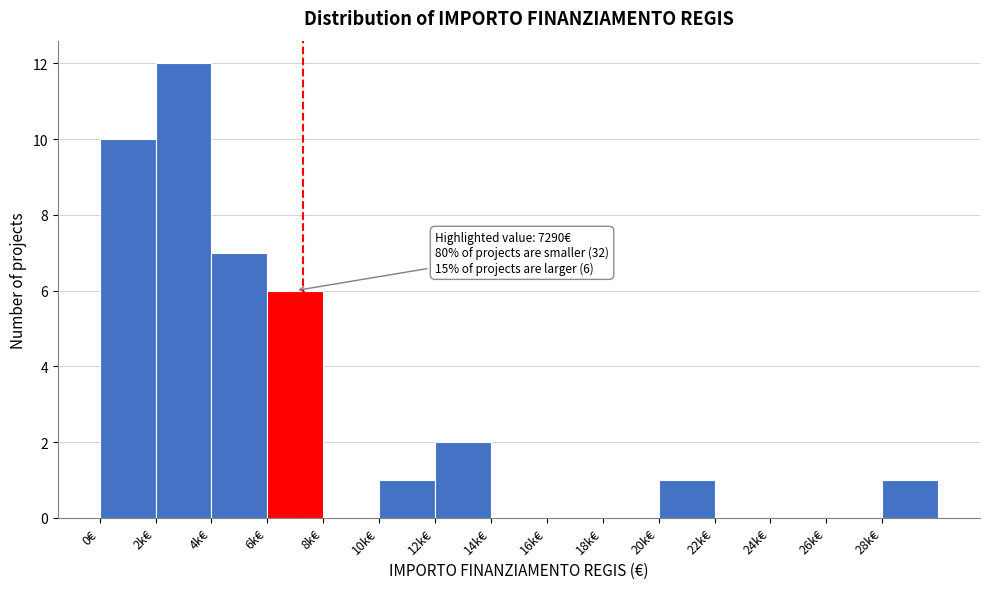

Reading right to left, what are all the values shown in this chart?

28k€=1	26k€=0	24k€=0	22k€=0	20k€=1	18k€=0	16k€=0	14k€=0	12k€=2	10k€=1	8k€=0	6k€=6	4k€=7	2k€=12	0€=10